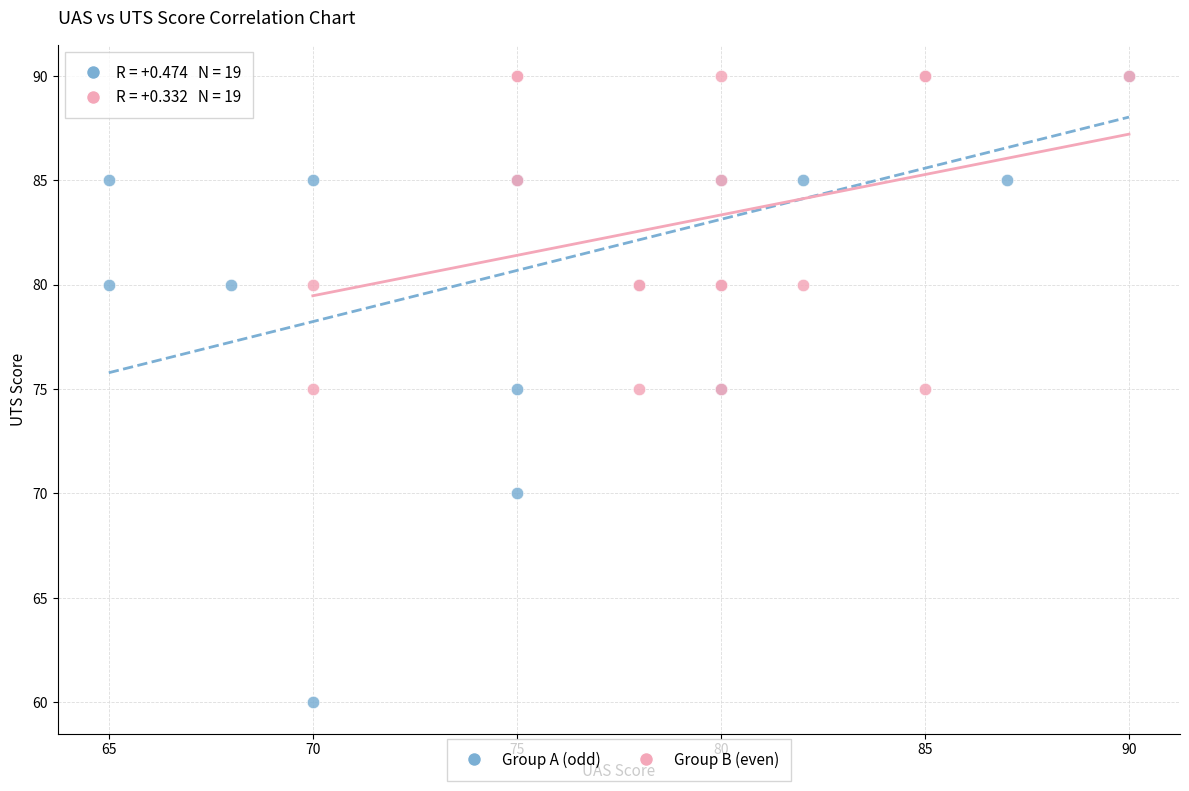

Which series reaches the minimum Y coordinate?

Group A (odd)